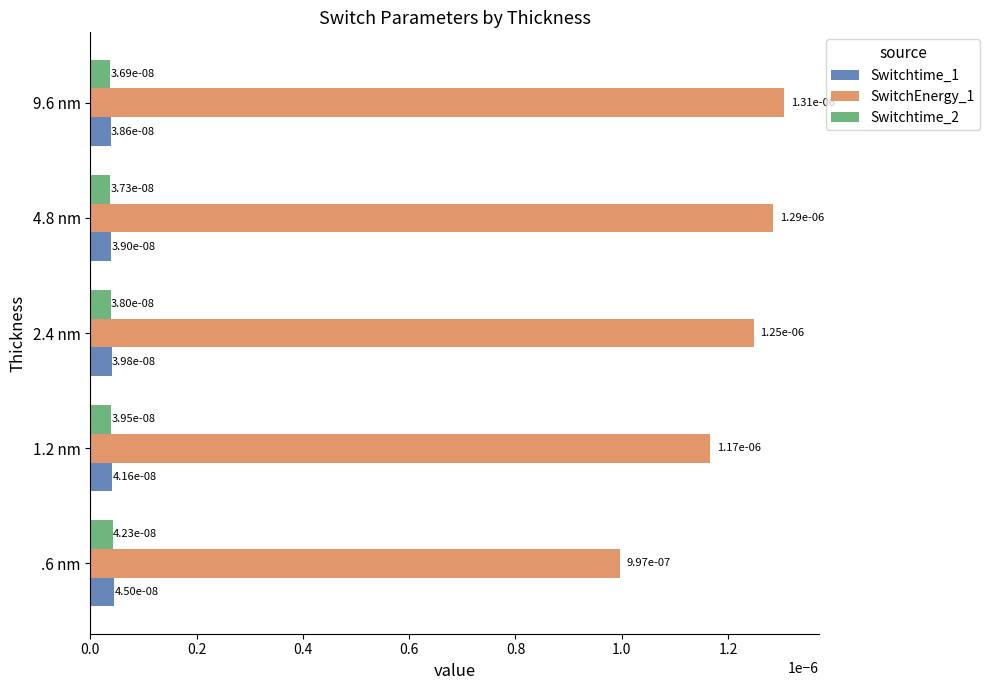

What are all the series names shown in the legend?

Switchtime_1, SwitchEnergy_1, Switchtime_2